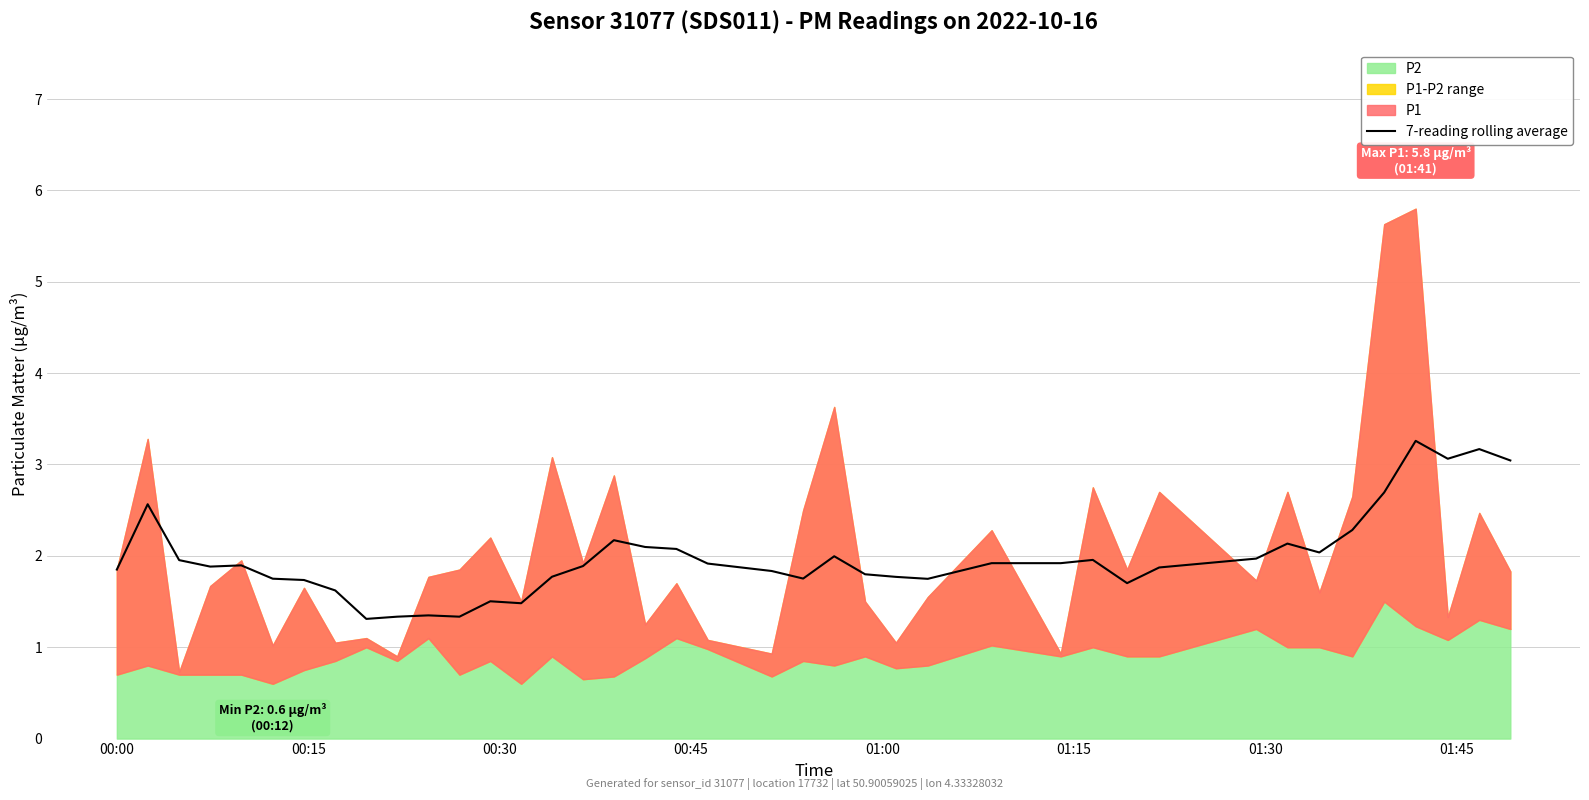

How many lines are shown in the chart?

1